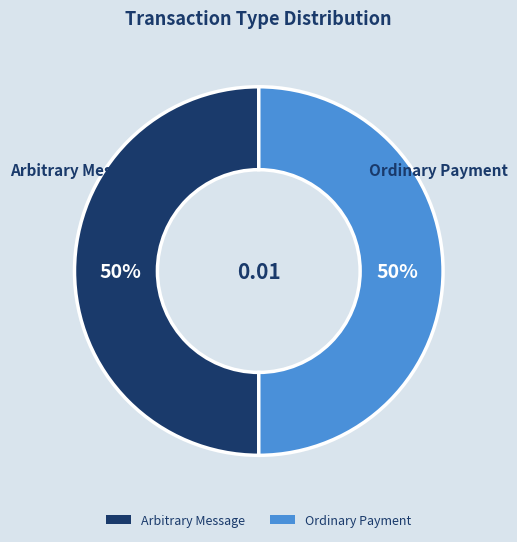

True or false: Ordinary Payment accounts for 89% of the total.

False